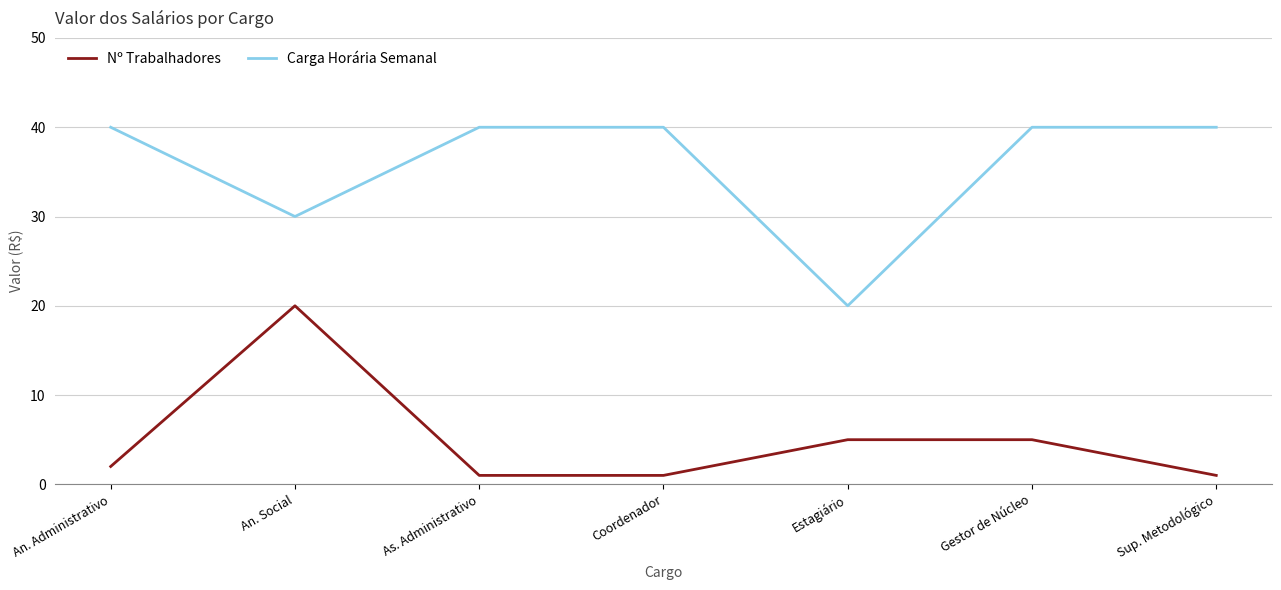

What is the spread (max minus min) of values at Estagiário?

15